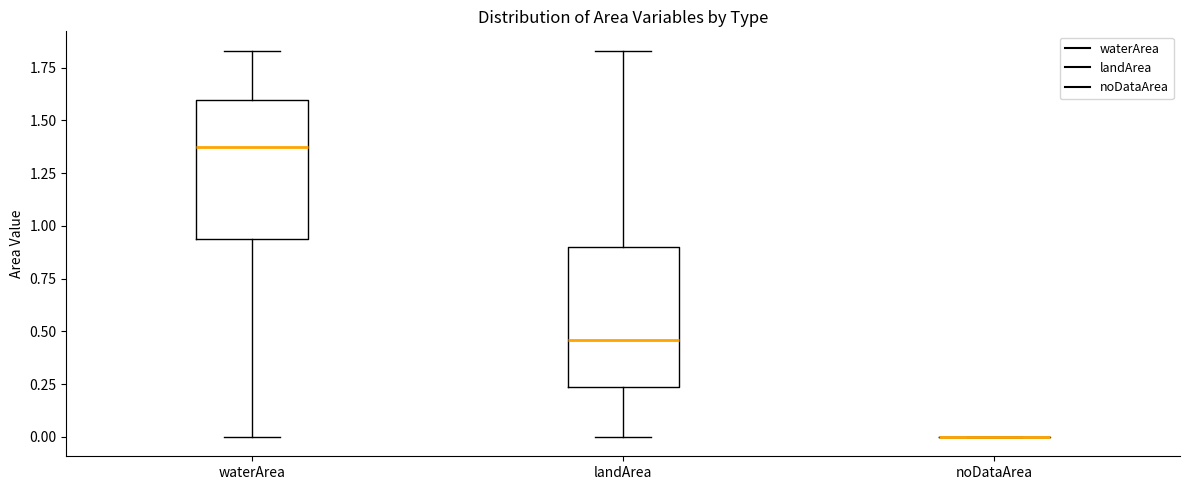

Reading left to right, transcribe this box plot: for each box, give where its median line is, the range the box spans, and where its two whiskers end, as read against the y-axis. The values are not printed on the chart, so give them approximately, as read against the axis.

waterArea: median 1.40, box 0.95 to 1.60, whiskers 0.00 to 1.85
landArea: median 0.45, box 0.25 to 0.90, whiskers 0.00 to 1.85
noDataArea: box collapsed to a line at 0.00, whiskers 0.00 to 0.00